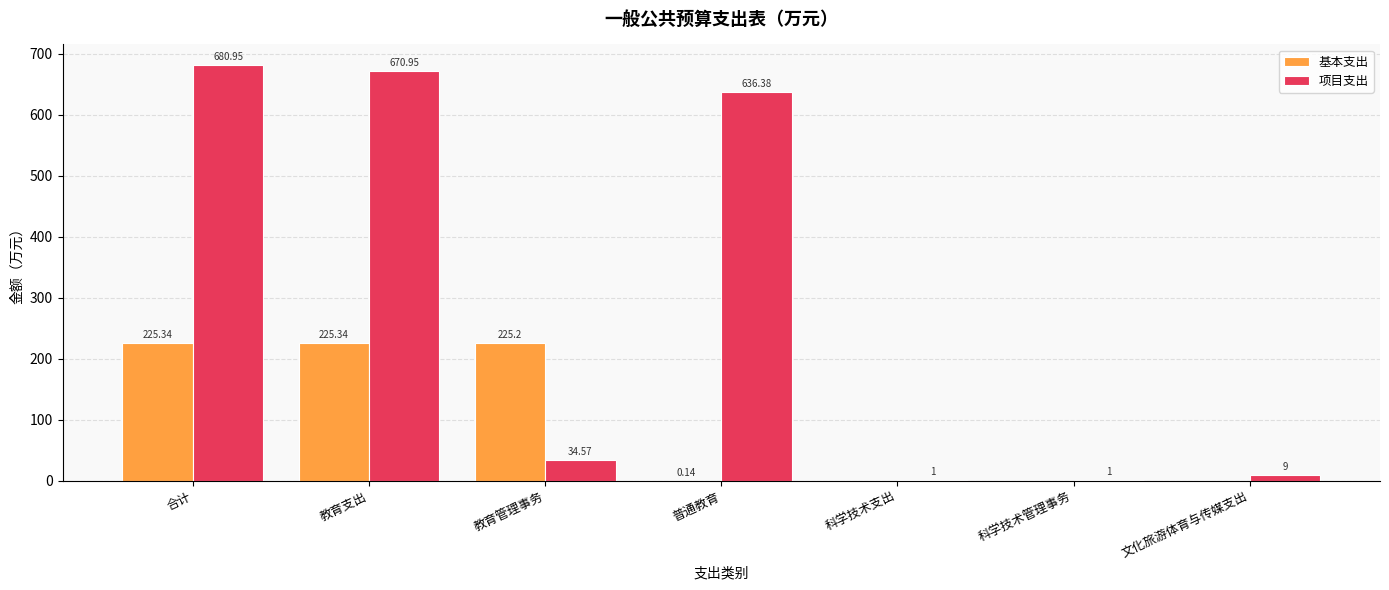

At which category is the sum across all series the highest?

合计